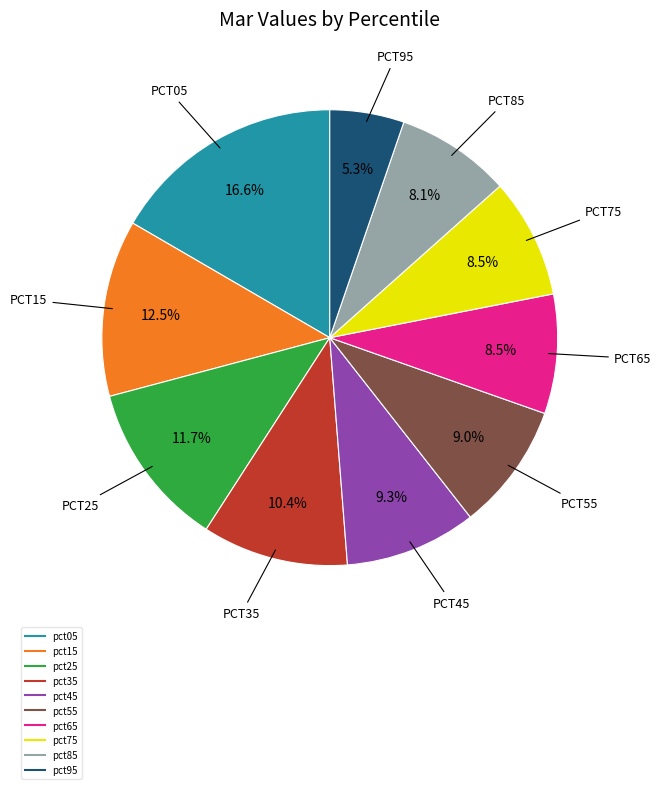

Does any single category account for the majority?

No